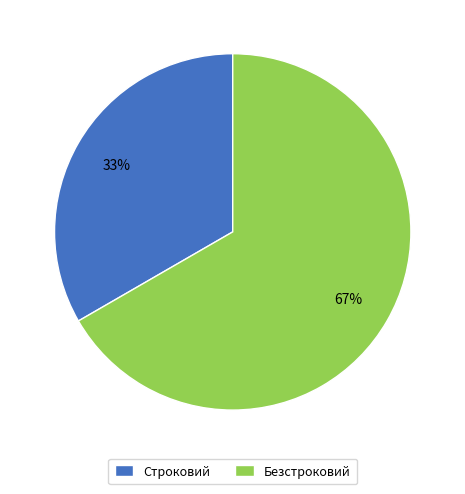

Is there any slice that represents more than half of the pie?

Yes